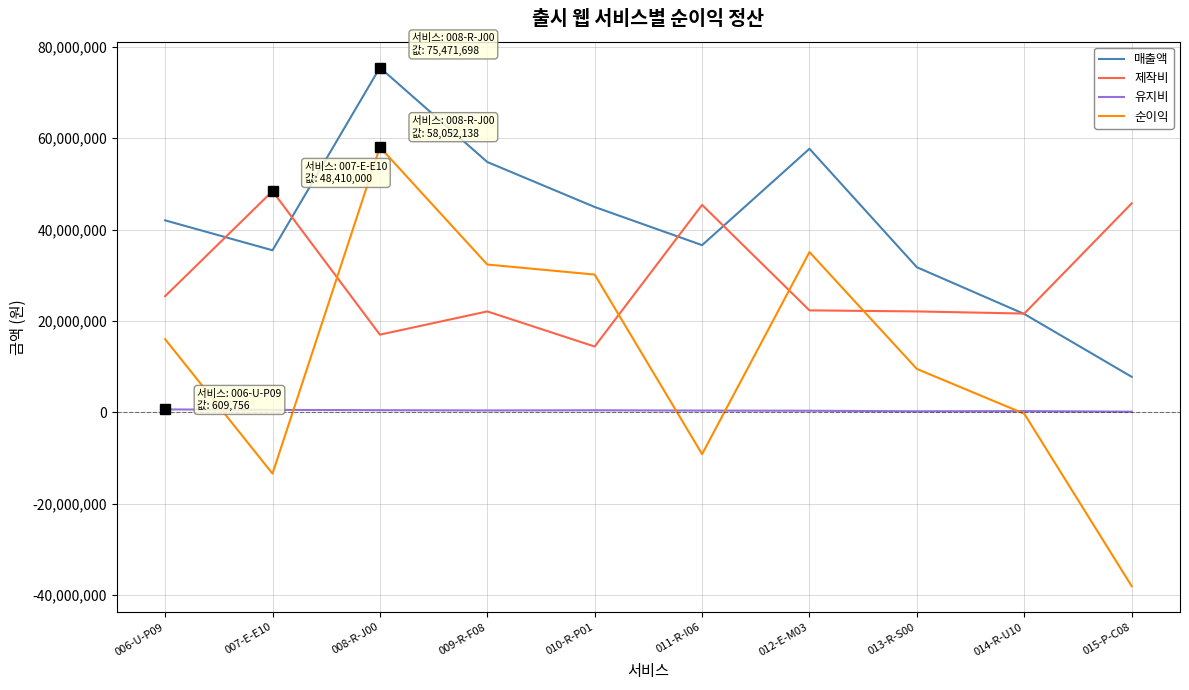

The value of 매출액 at 012-E-M03 is 27460016. True or false?

False